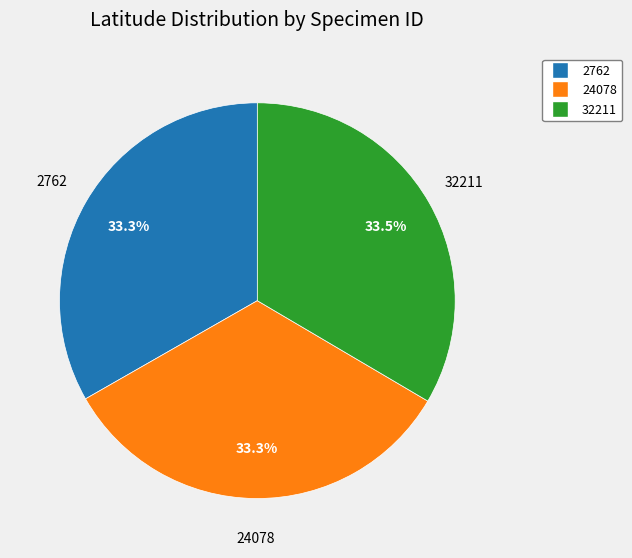

Does 2762 represent more than half of the total?

No